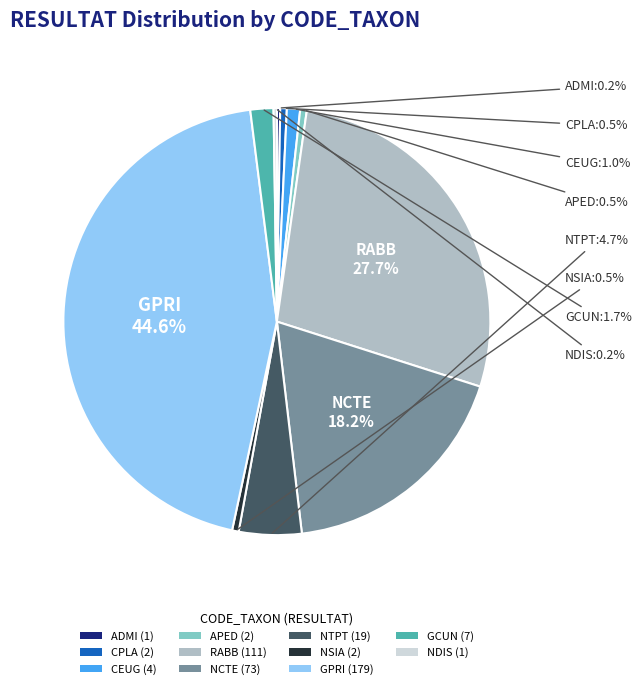

Does any single category account for the majority?

No